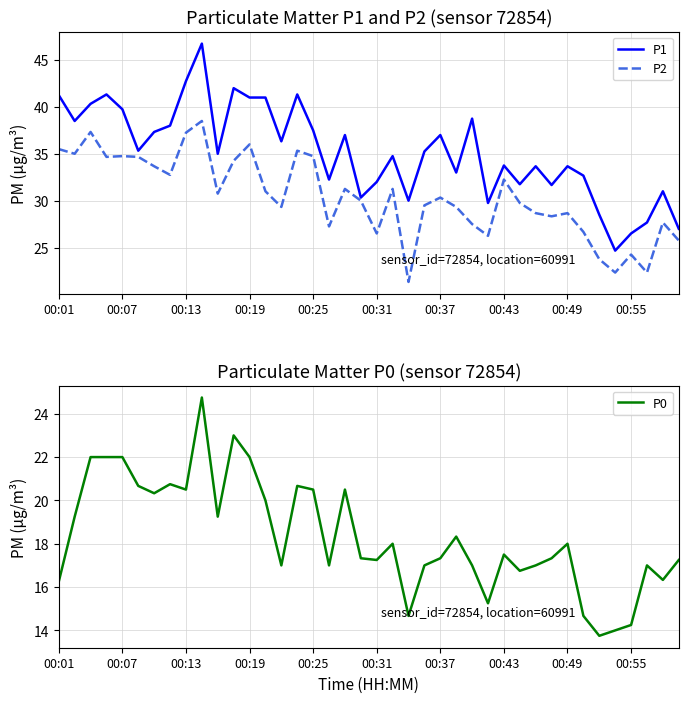

Between 38 and 19, which is larger?

38